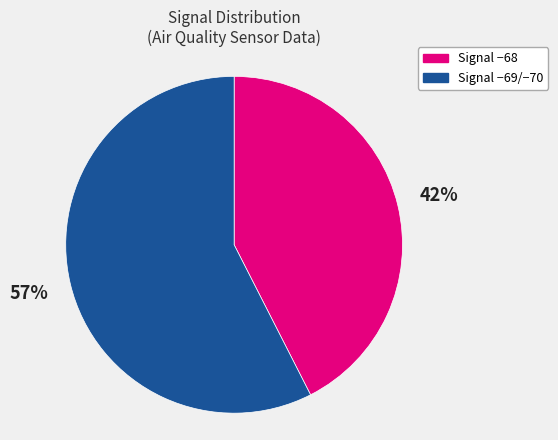

To the nearest percent, what portion does Signal −69/−70 represent?

57%